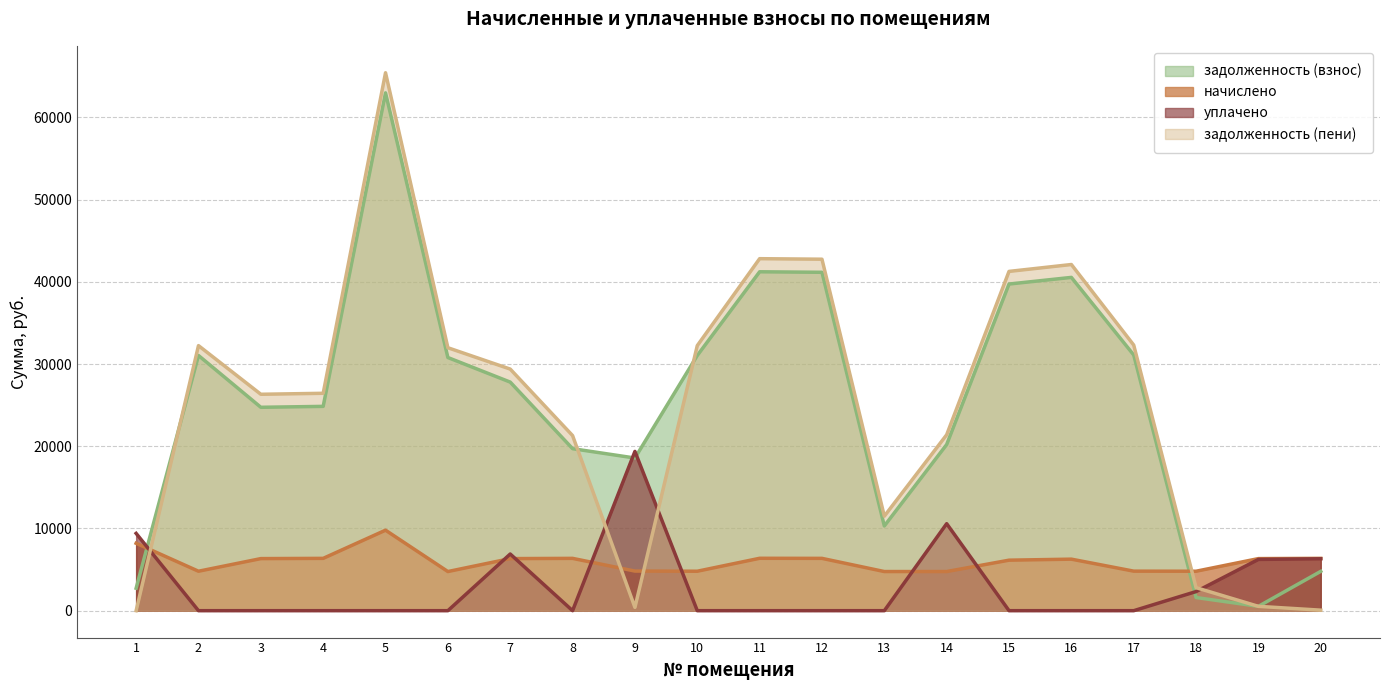

At which category does the chart reach its minimum across all series?

2